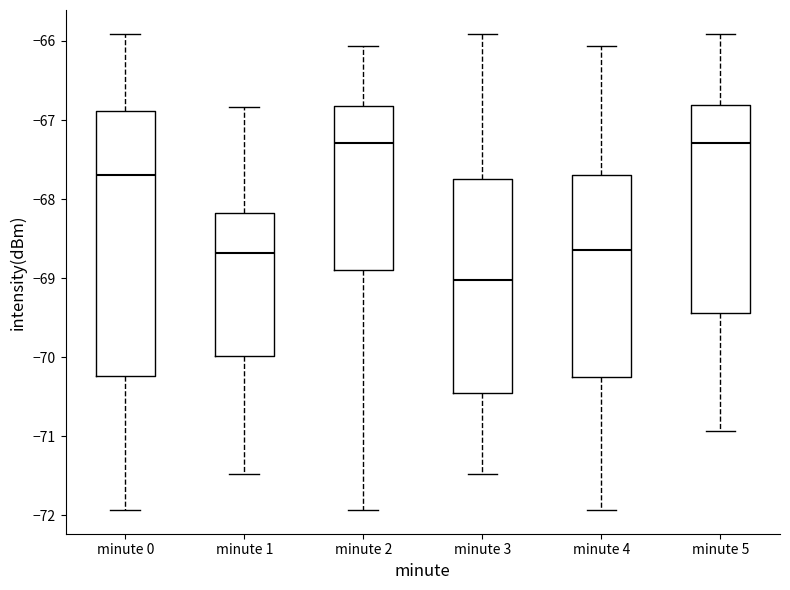

Which box has the lowest median line?

minute 3